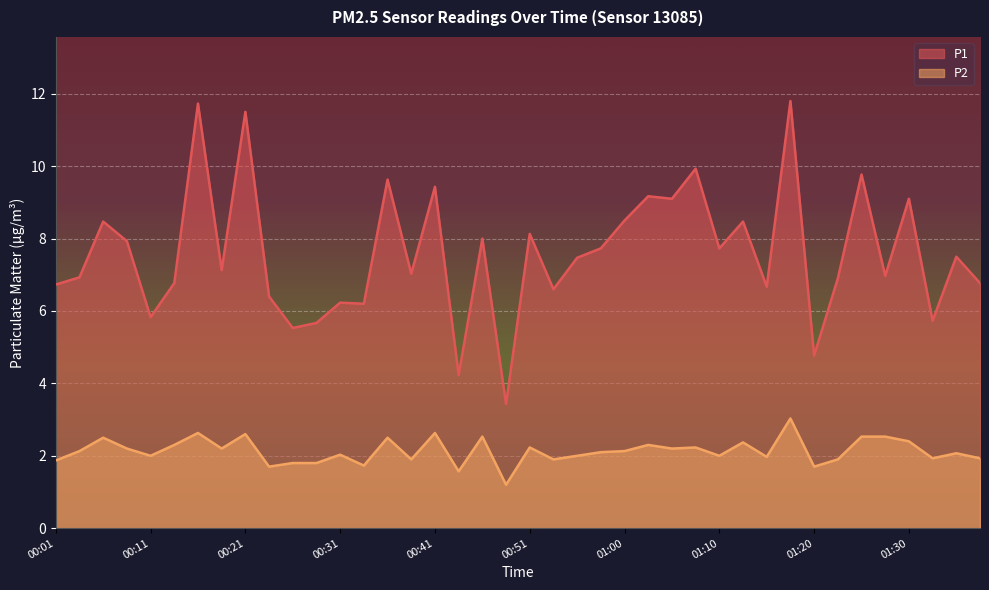

What is the label of the 32nd point from the right?

00:21